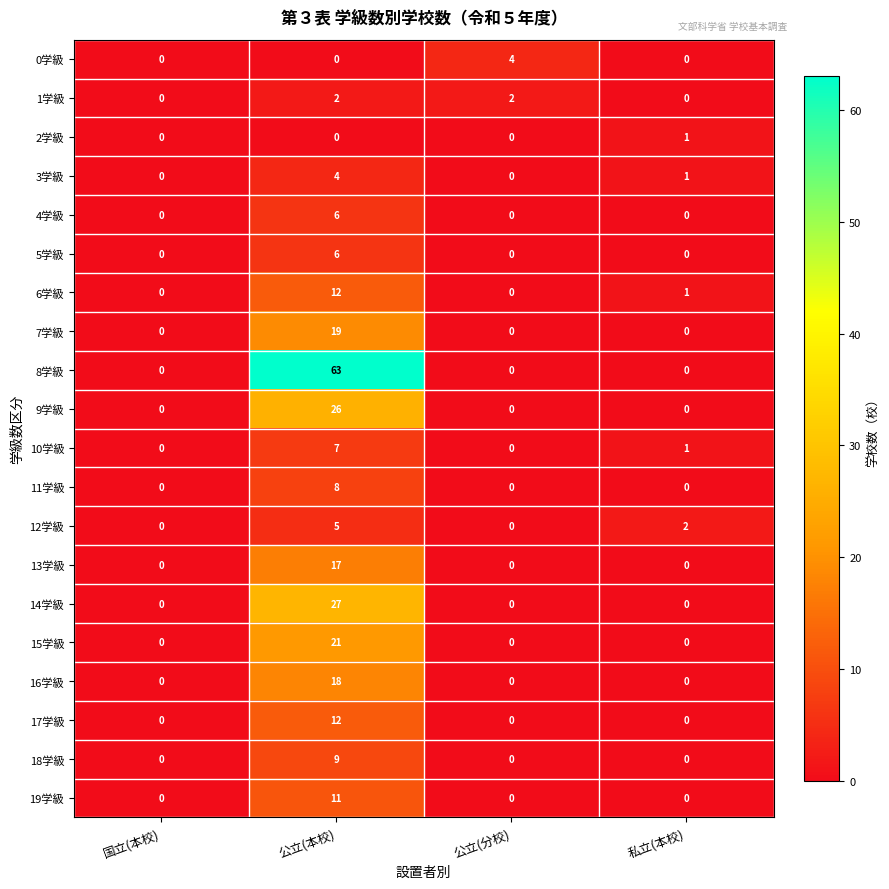

What is the difference between the 9学級 values at 公立(本校) and 私立(本校)?

26